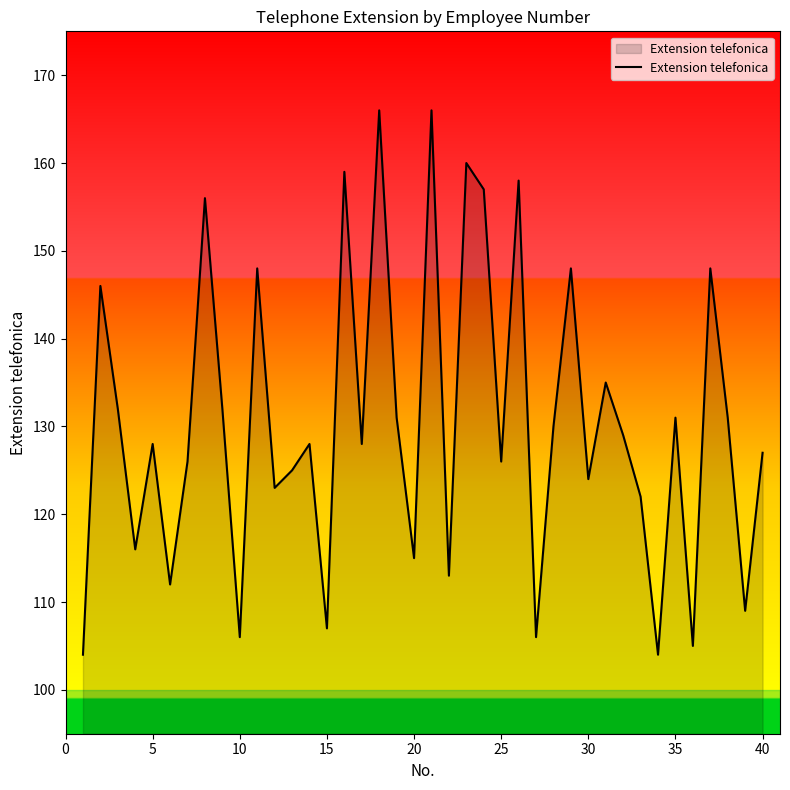

What is the smallest value displayed?

104